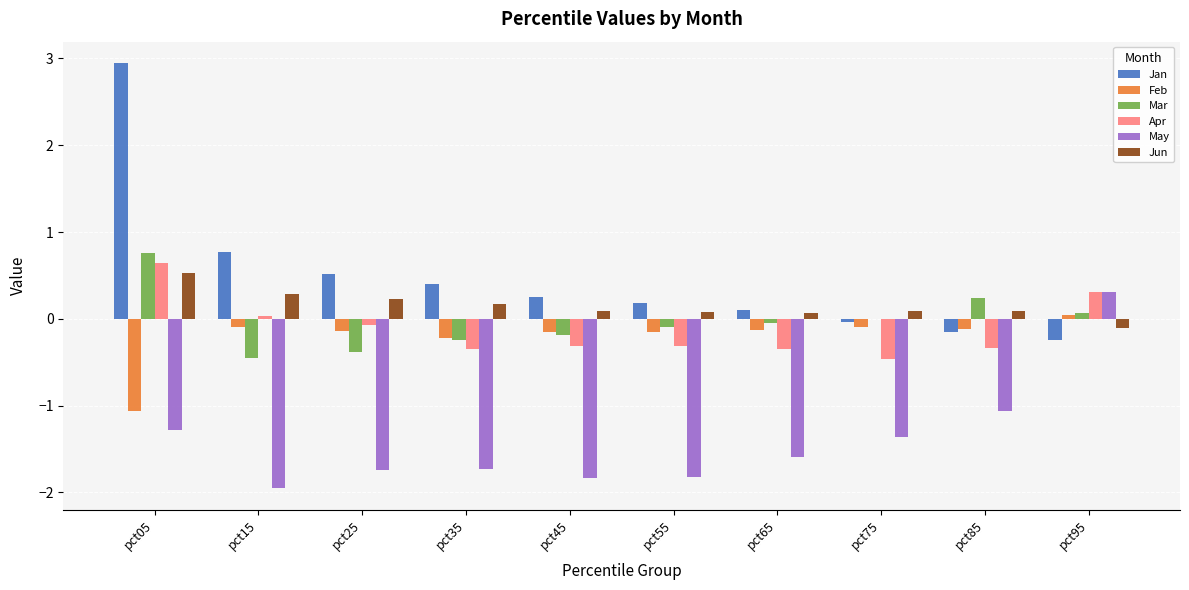

At which label does Mar first exceed 0?

pct05